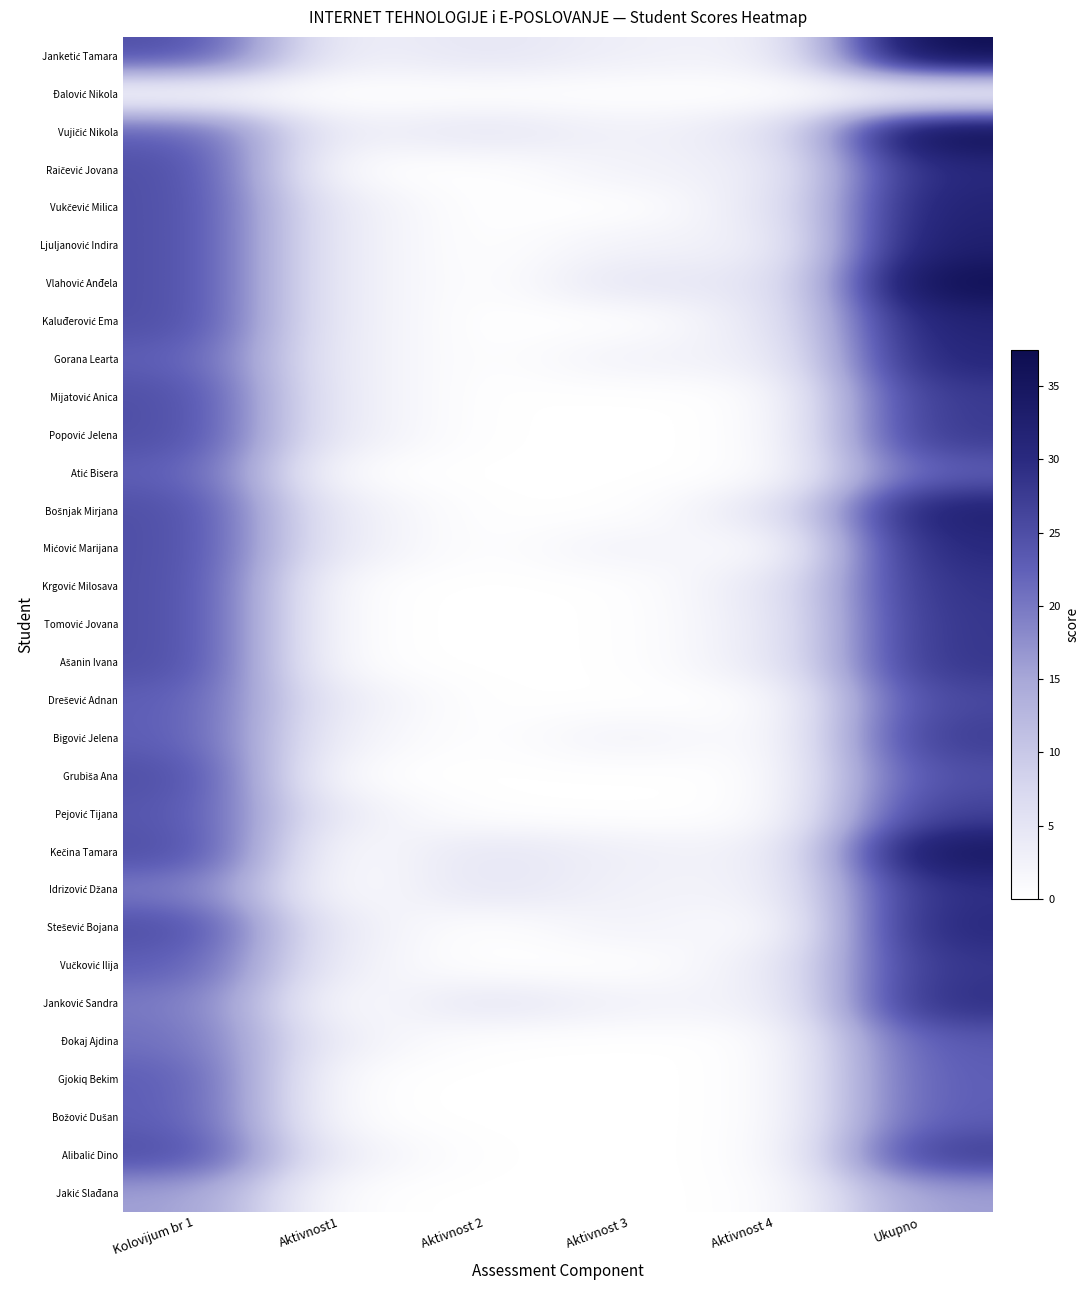

Rank the series at Ukupno from highest to lowest value.

Janketić Tamara, Vujičić Nikola, Vlahović Anđela, Kečina Tamara, Ljuljanović Indira, Bošnjak Mirjana, Vukčević Milica, Kaluđerović Ema, Gorana Learta, Raičević Jovana, Mićović Marijana, Stešević Bojana, Idrizović Džana, Janković Sandra, Krgović Milosava, Tomović Jovana, Ašanin Ivana, Vučković Ilija, Mijatović Anica, Popović Jelena, Bigović Jelena, Alibalić Dino, Pejović Tijana, Drešević Adnan, Grubiša Ana, Đokaj Ajdina, Atić Bisera, Gjokiq Bekim, Božović Dušan, Jakić Slađana, Đalović Nikola